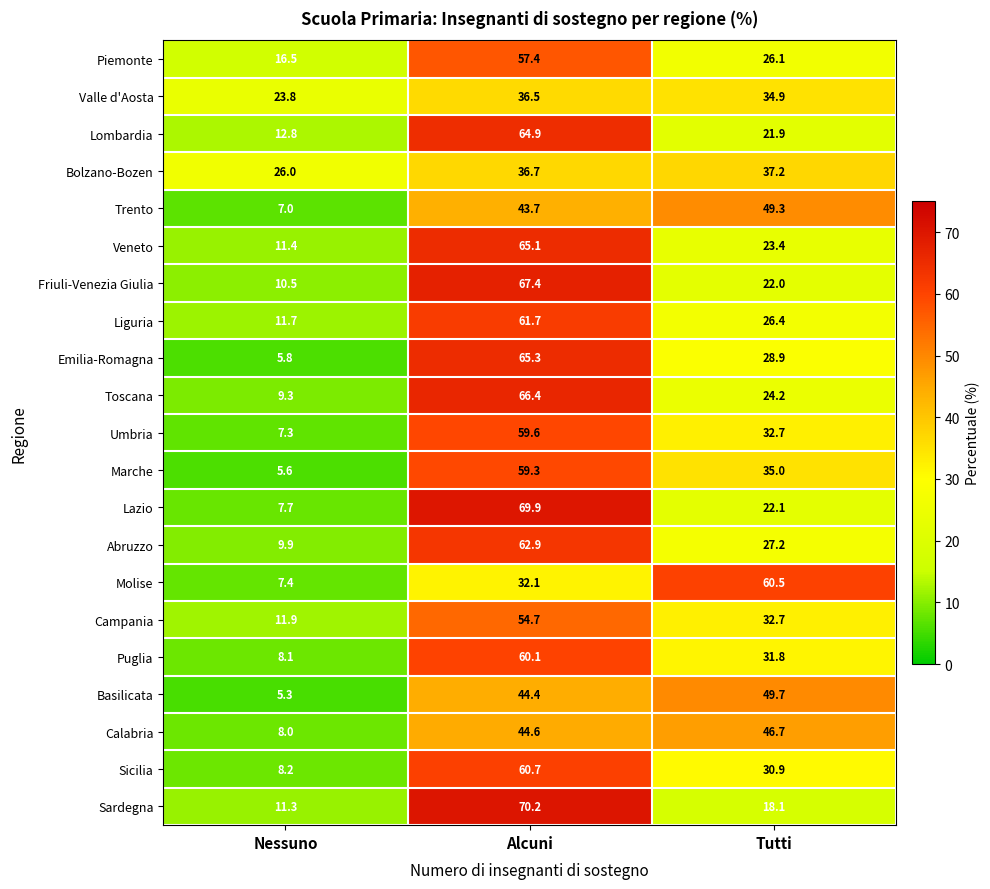

At which category is the sum across all series the highest?

Alcuni